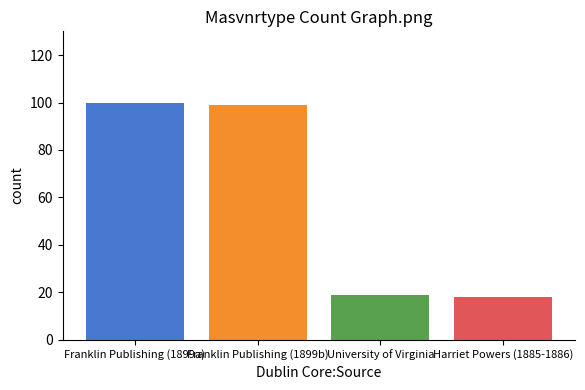

The value at Franklin Publishing (1899a) is 176. True or false?

False